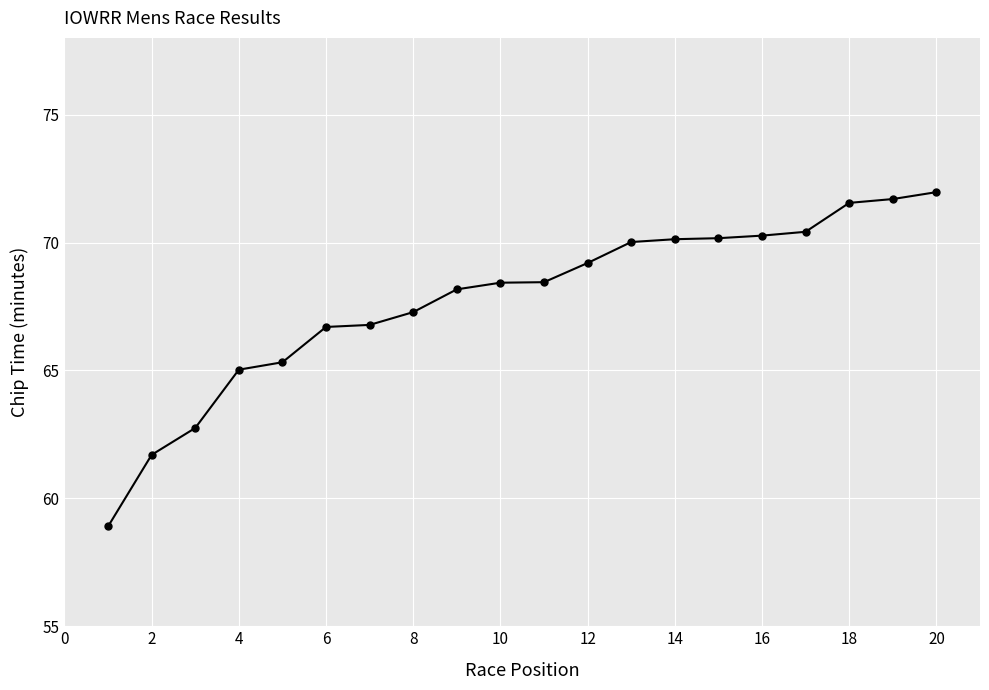

What is the value of the 12th point from the left?

69.2